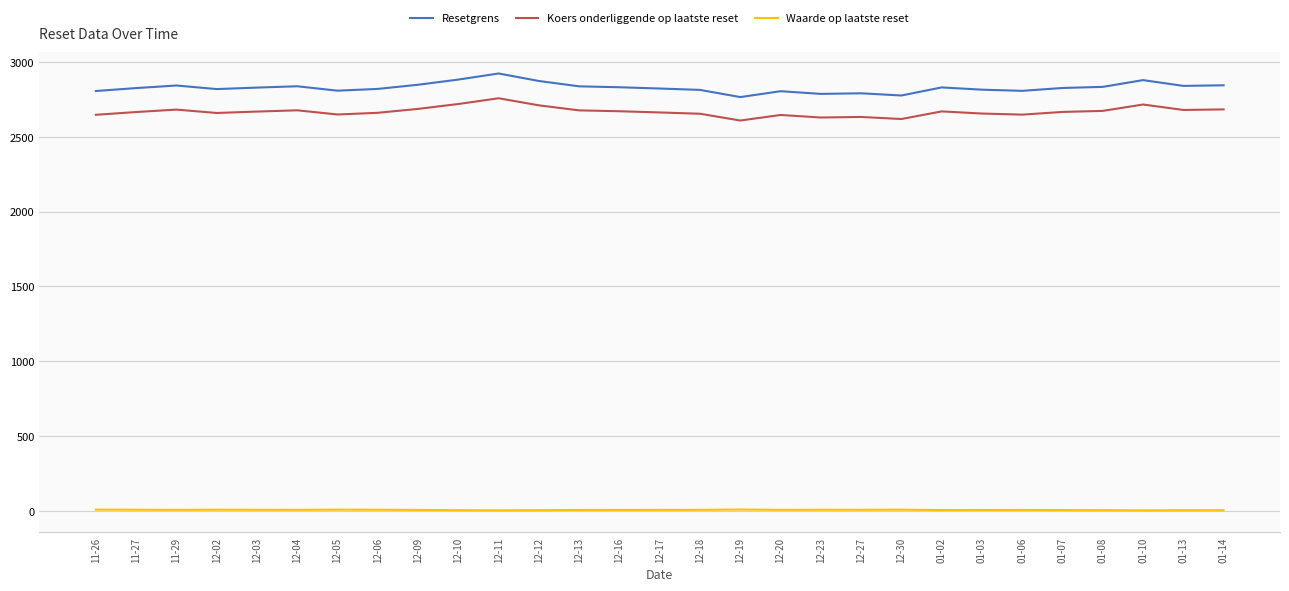

Is the value of Resetgrens at 12-30 greater than the value of Koers onderliggende op laatste reset at 01-06?

Yes